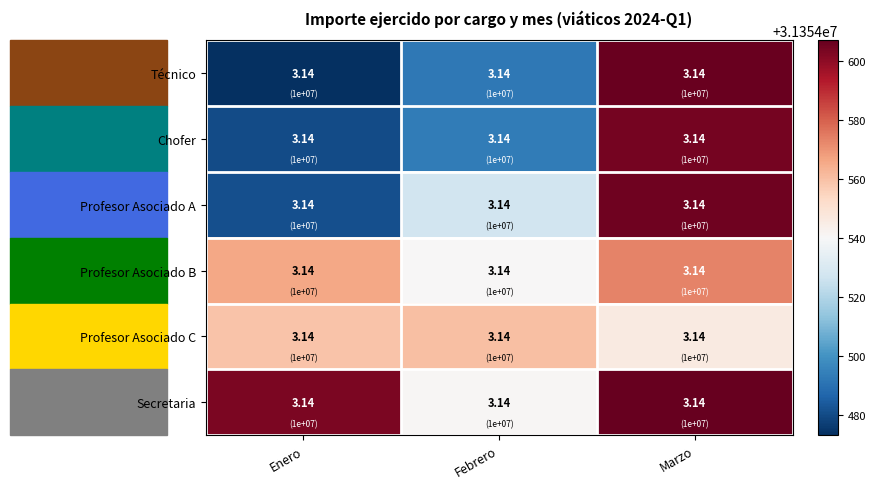

What is the sum of the Técnico values at Marzo and Enero?

62709079